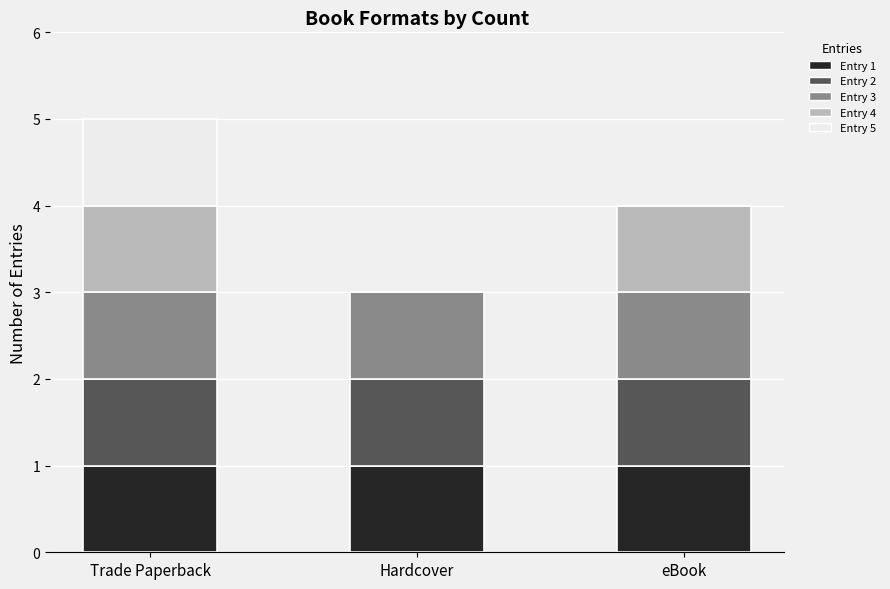

Are the bars horizontal?

No